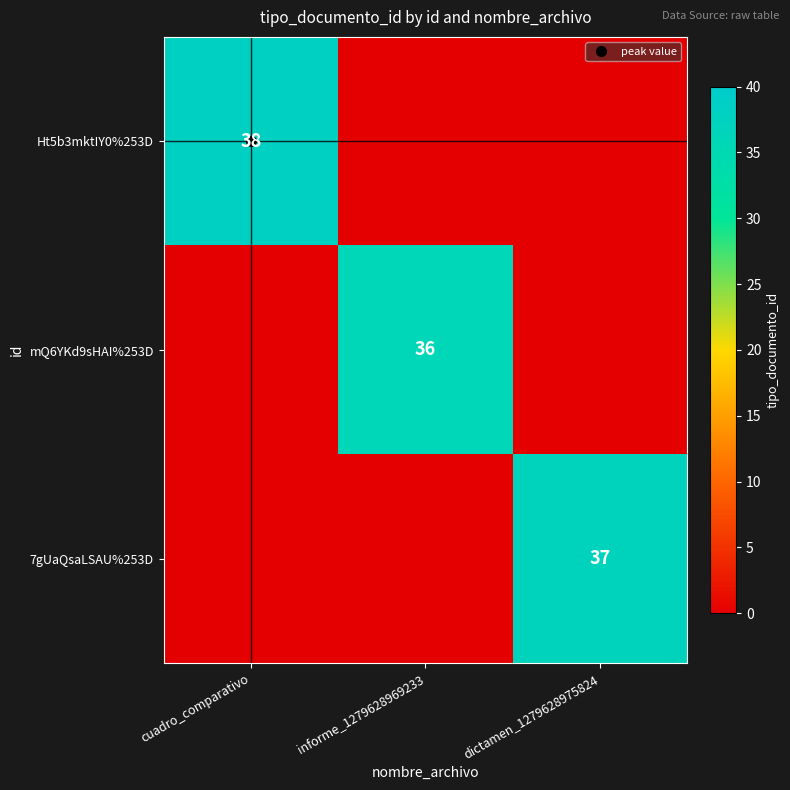

The 7gUaQsaLSAU%253D series shows 15 at cuadro_comparativo. True or false?

False